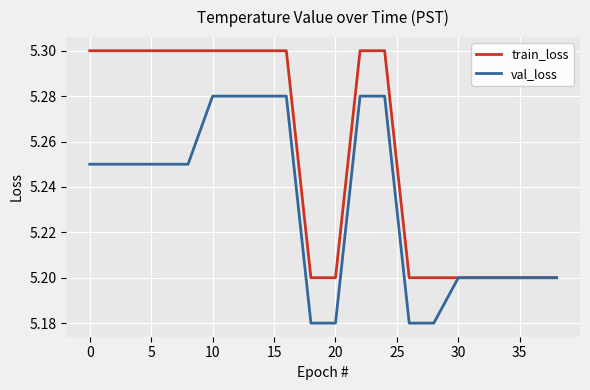

List the series in order of their overall mean, lowest first.

val_loss, train_loss